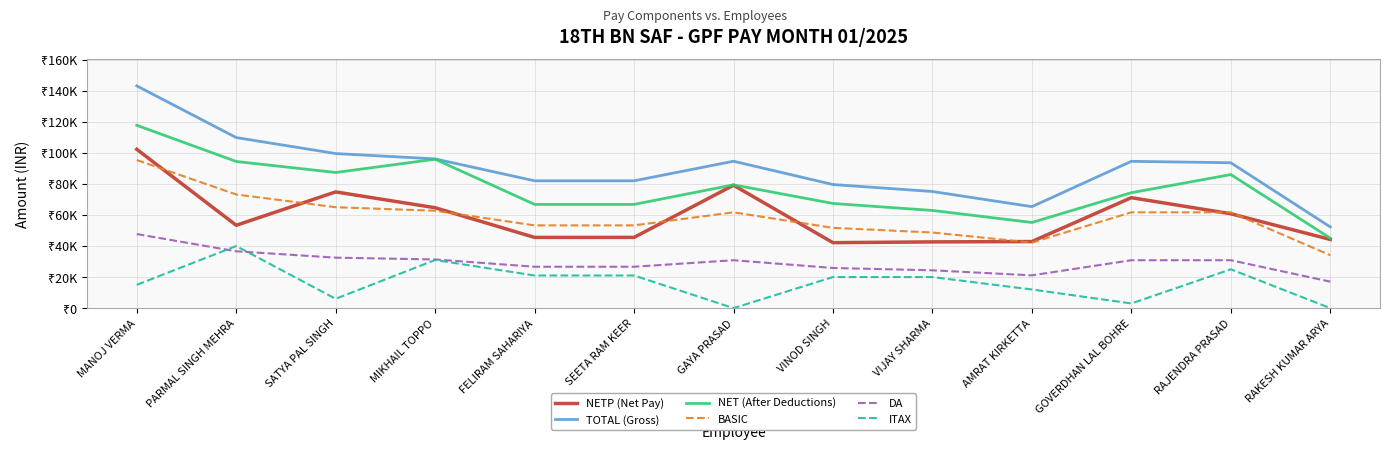

Between FELIRAM SAHARIYA and VINOD SINGH, which series saw the biggest shift?

NETP (Net Pay)